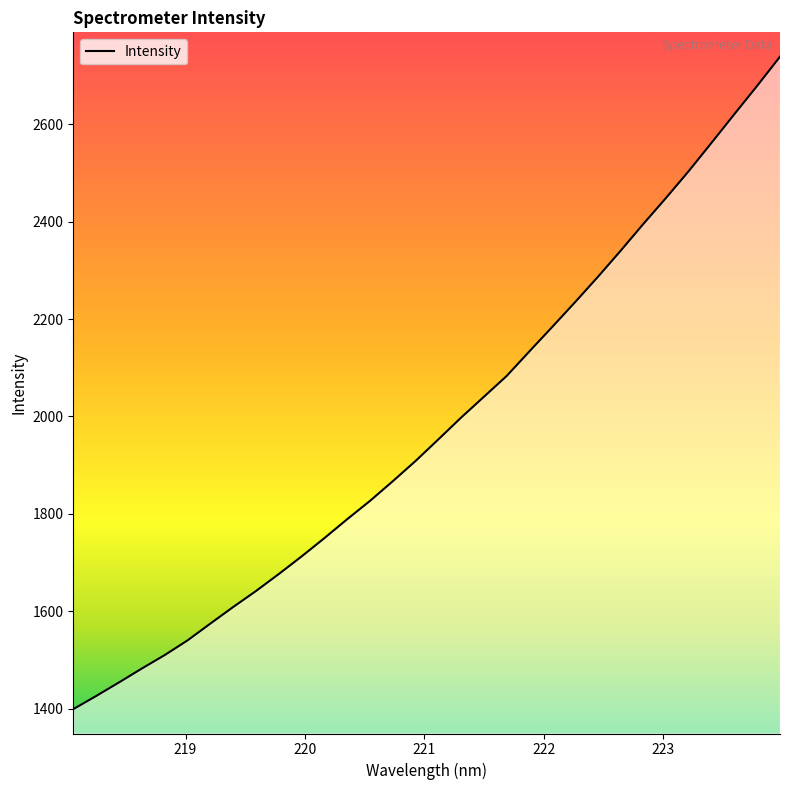

What is the smallest value displayed?

1398.9